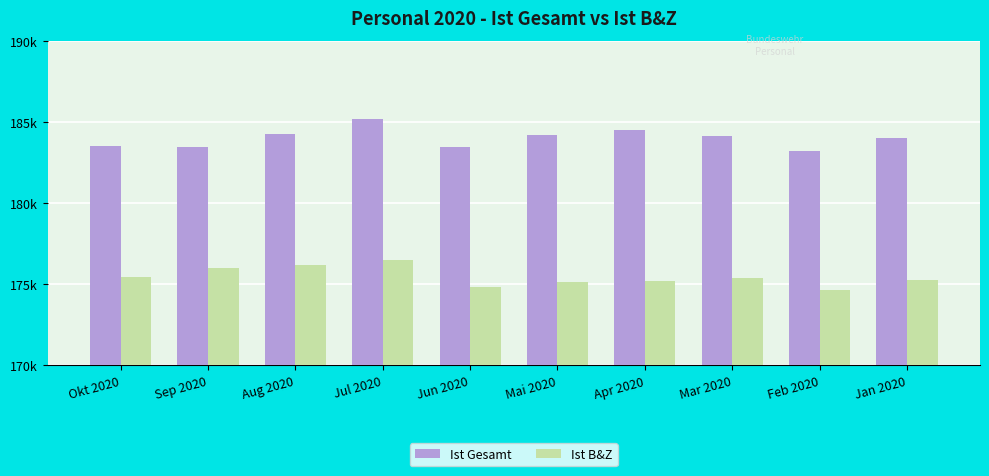

Read the Ist B&Z value at Apr 2020, to the nearest 100.

175200